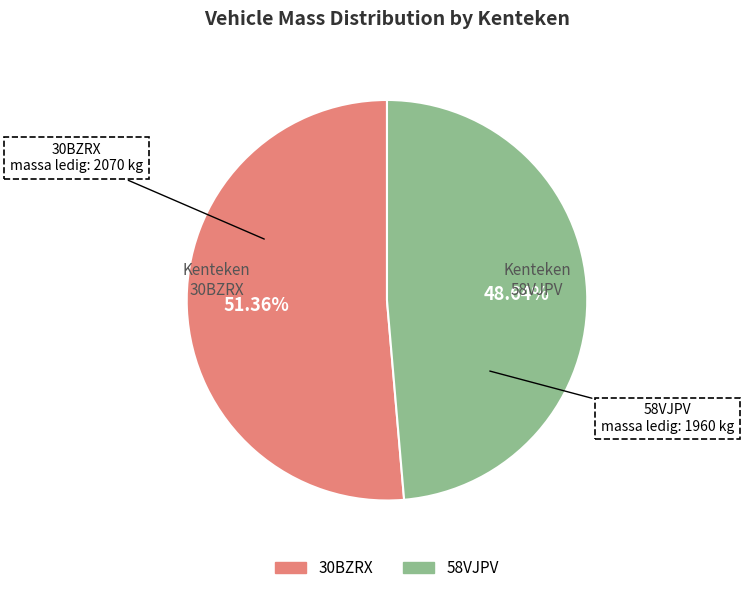

Which has a higher value, 58VJPV or 30BZRX?

30BZRX